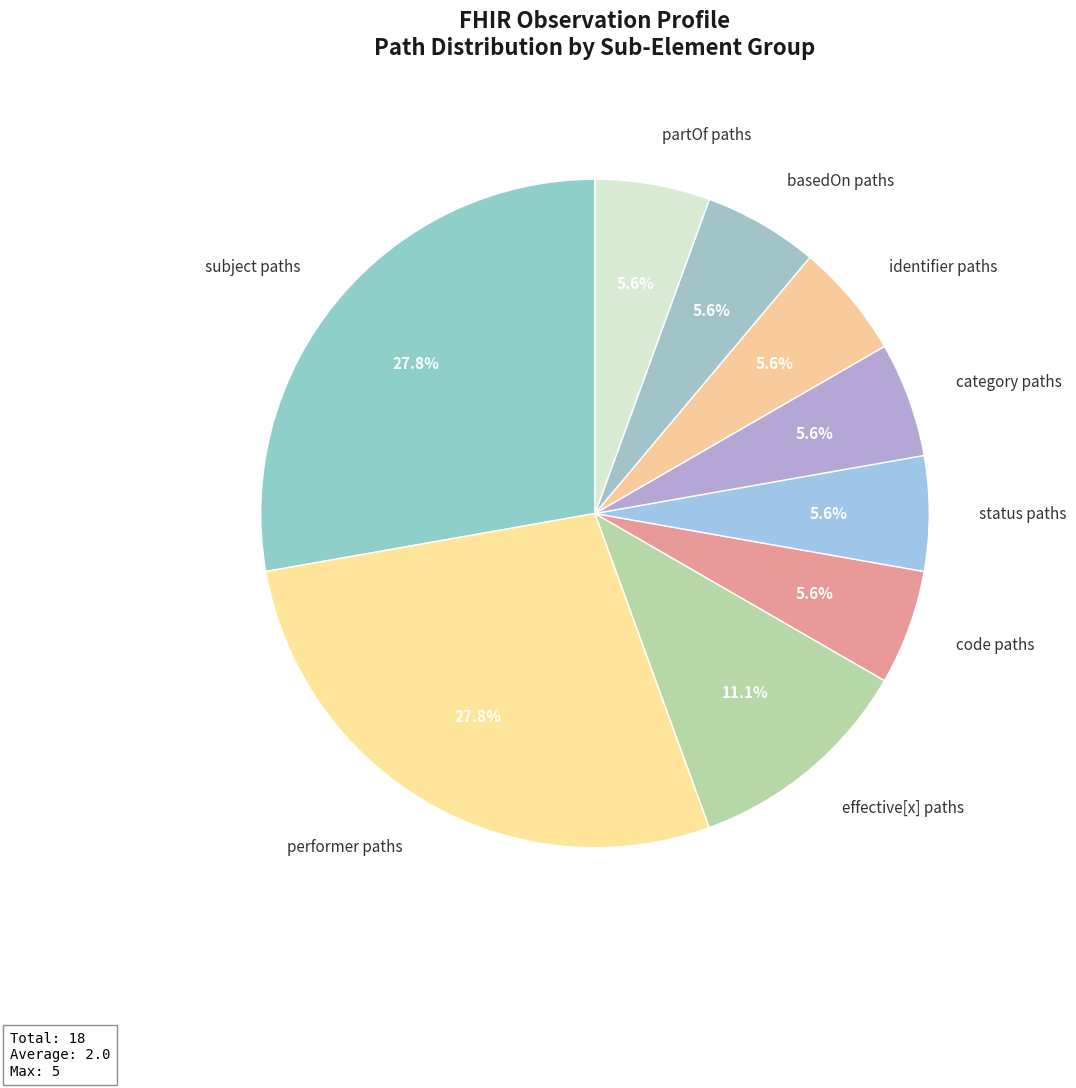

How many segments does this pie chart have?

9